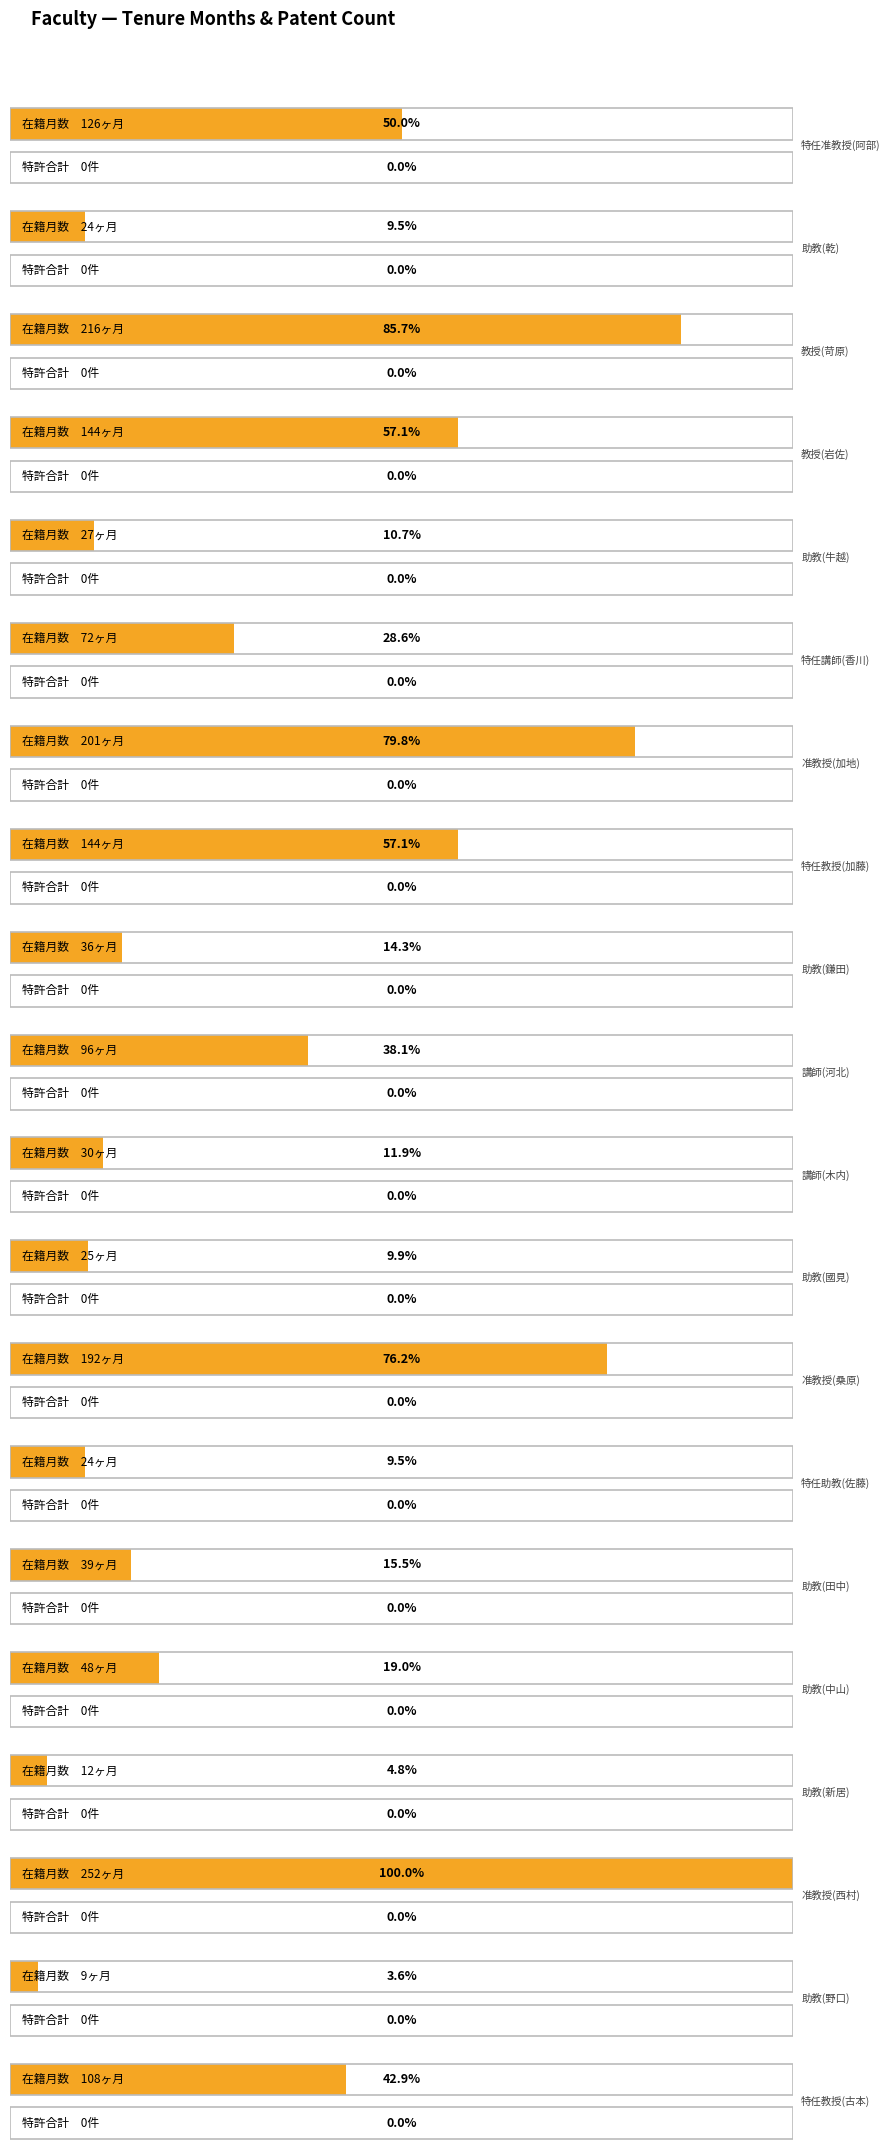

List the labels in order of 在籍月数 value, largest first.

准教授(西村), 教授(苛原), 准教授(加地), 准教授(桑原), 教授(岩佐), 特任教授(加藤), 特任准教授(阿部), 特任教授(古本), 講師(河北), 特任講師(香川), 助教(中山), 助教(田中), 助教(鎌田), 講師(木内), 助教(牛越), 助教(國見), 助教(乾), 特任助教(佐藤), 助教(新居), 助教(野口)